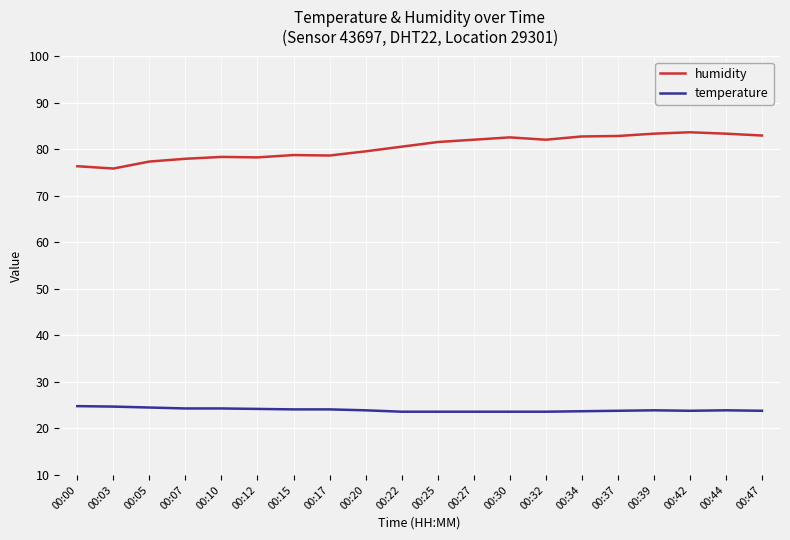

The humidity series shows 76.4 at 00:00. True or false?

True